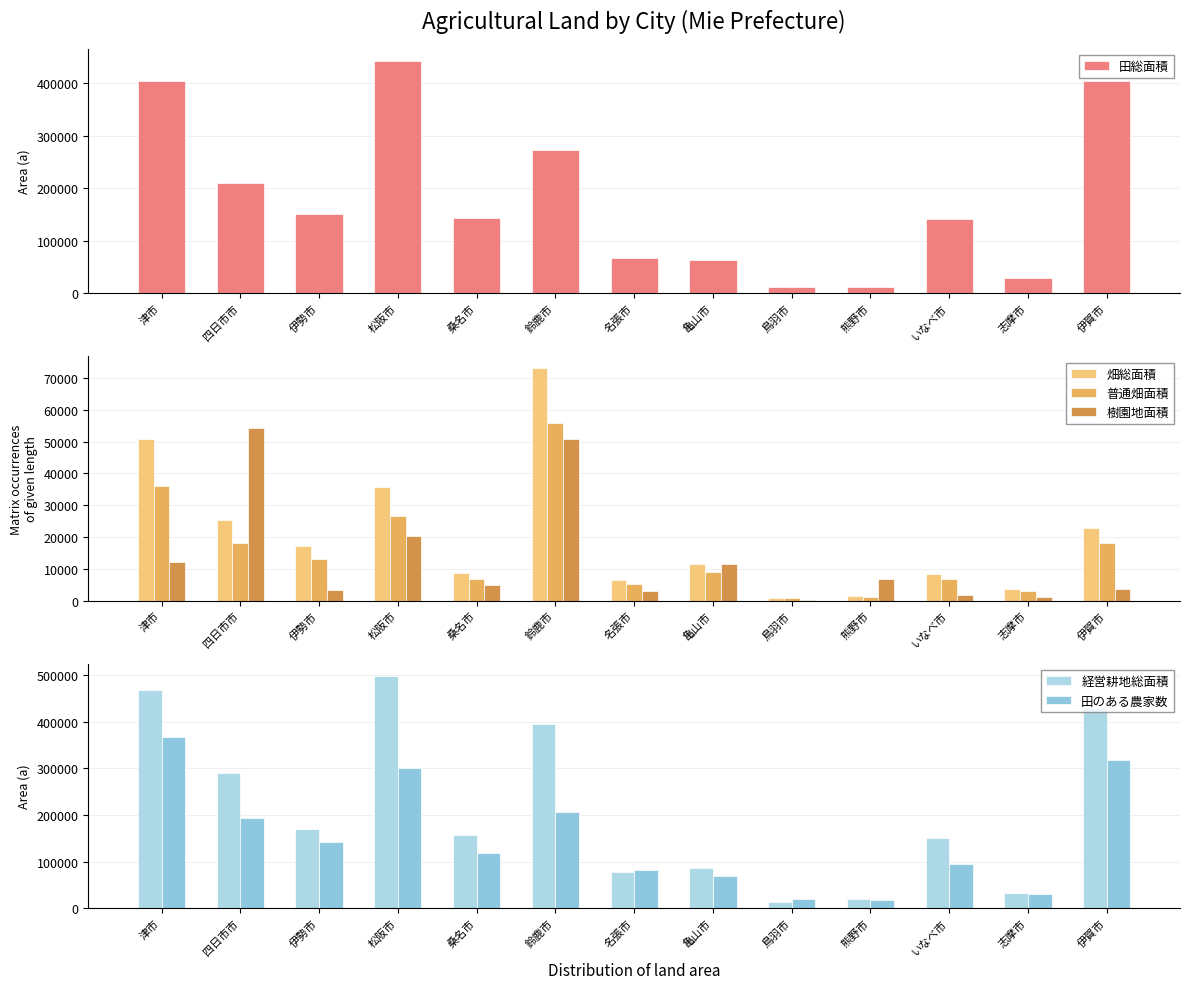

What position from the left is 亀山市?

8